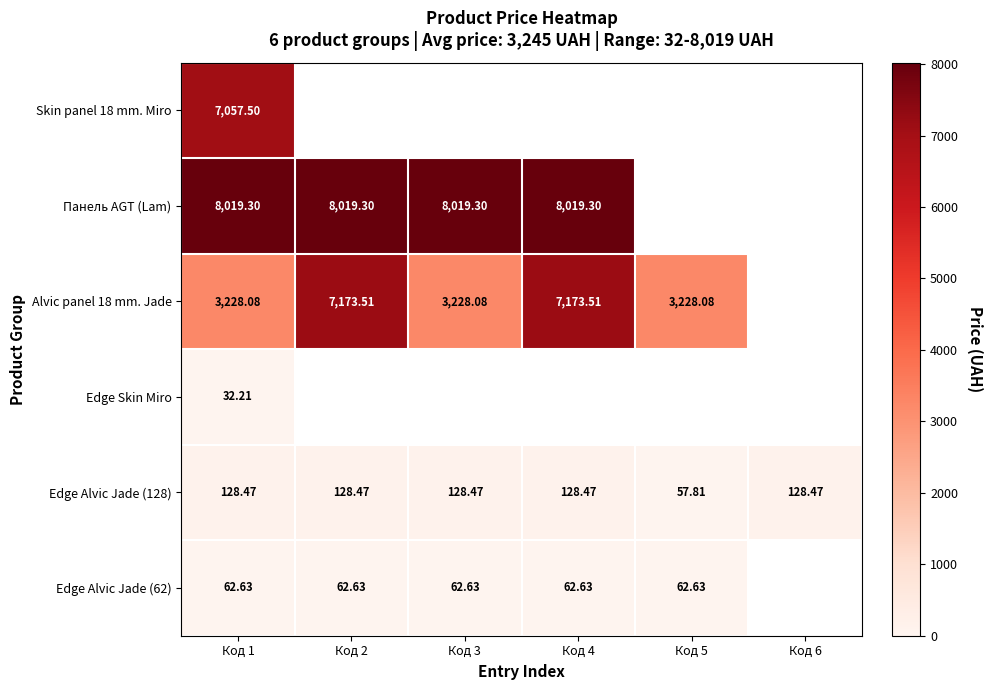

Is the value of Edge Alvic Jade (128) at Код 3 greater than the value of Alvic panel 18 mm. Jade at Код 5?

No